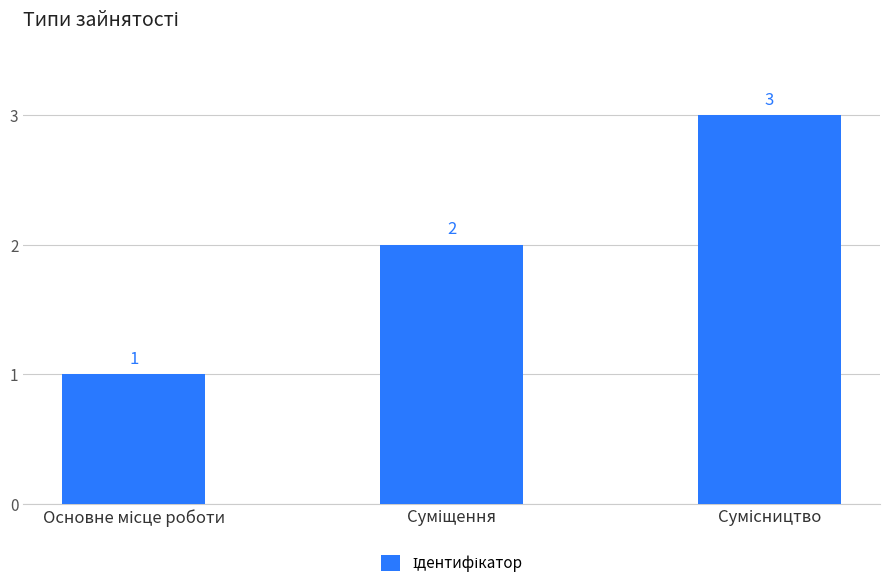

What is the value of the 1st bar from the left?

1